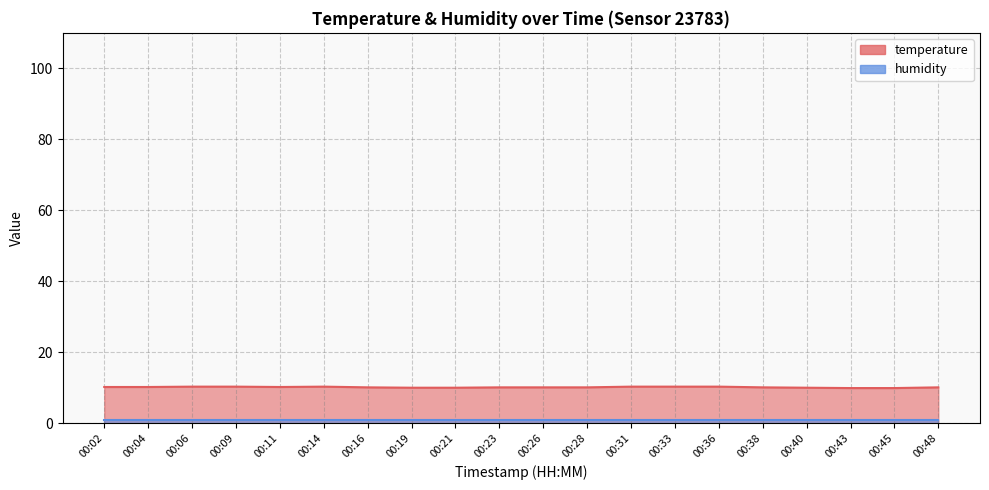

True or false: the data has more than 1 interior local peaks.

False